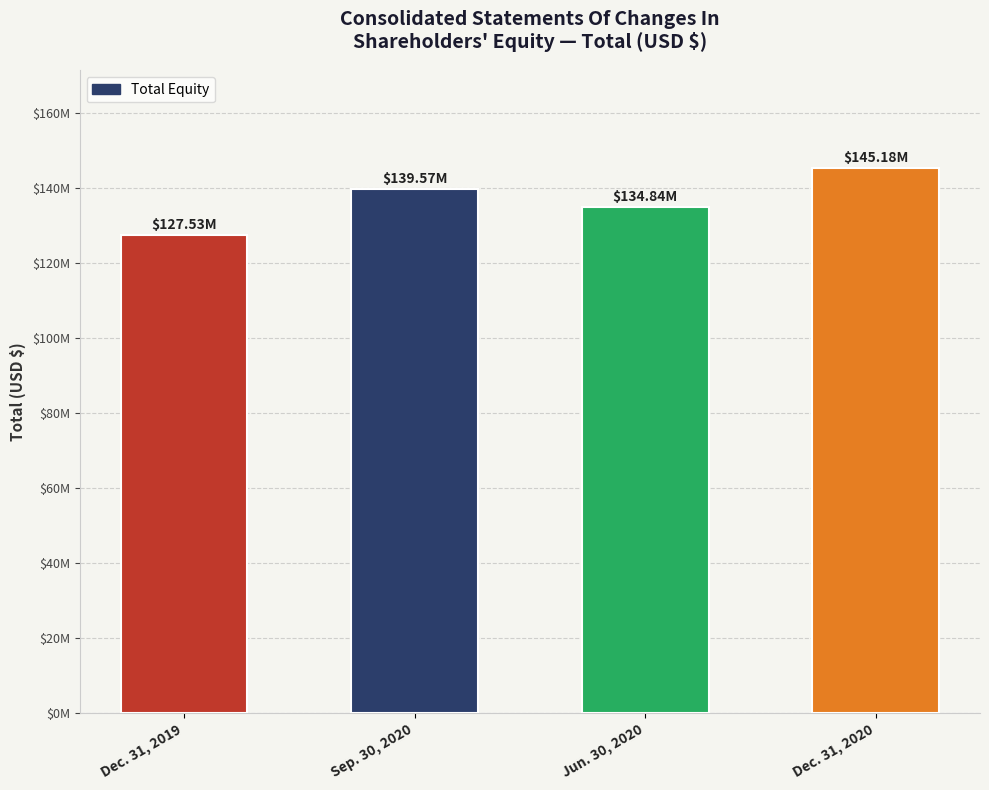

Rank the categories by value from lowest to highest.

Dec. 31, 2019, Jun. 30, 2020, Sep. 30, 2020, Dec. 31, 2020